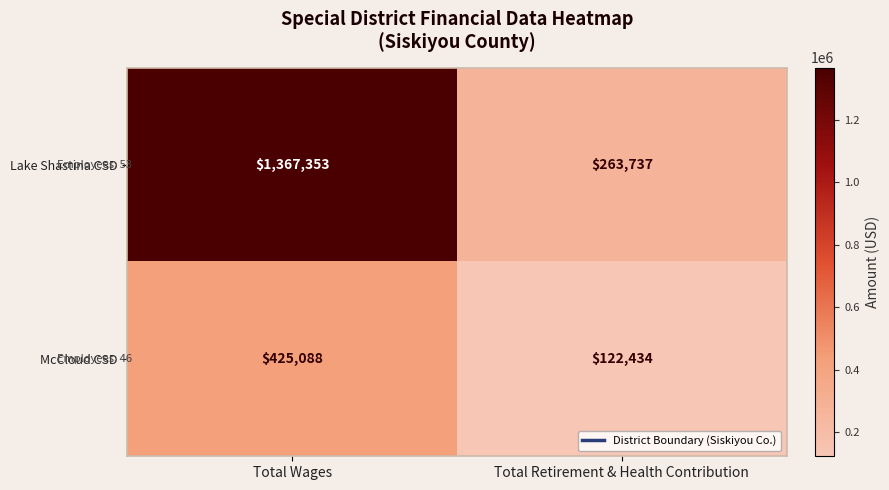

What is the smallest value displayed?

122434